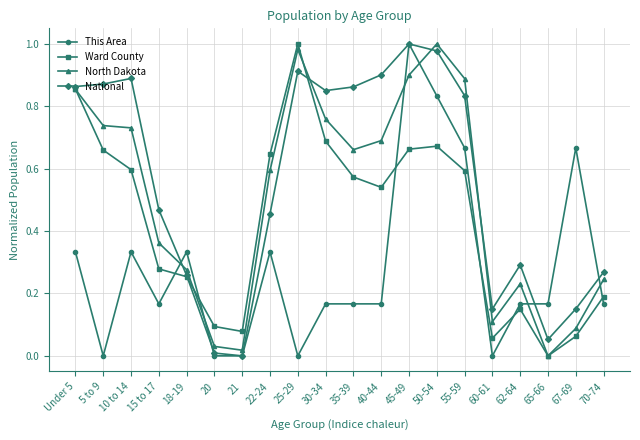

True or false: North Dakota has a value of 0.1 at 60-61.

True